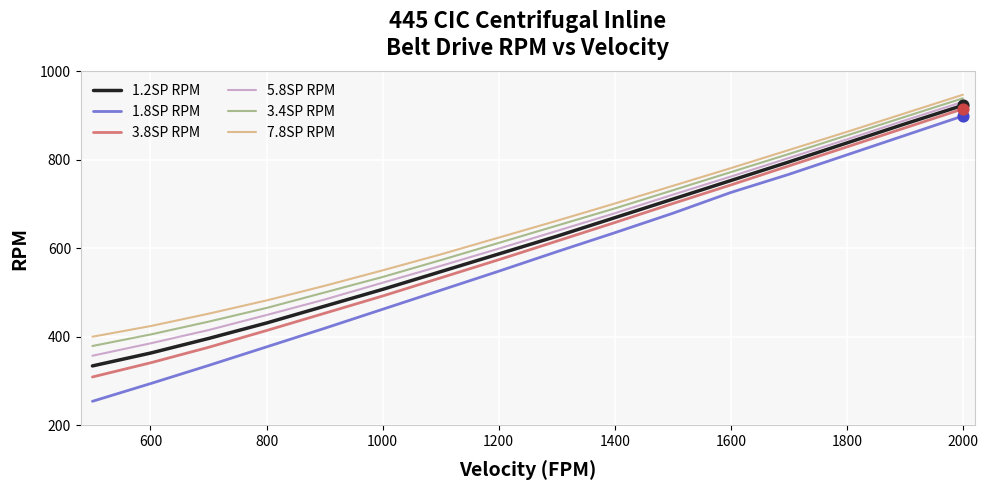

Which series has the largest range (max minus min)?

1.8SP RPM